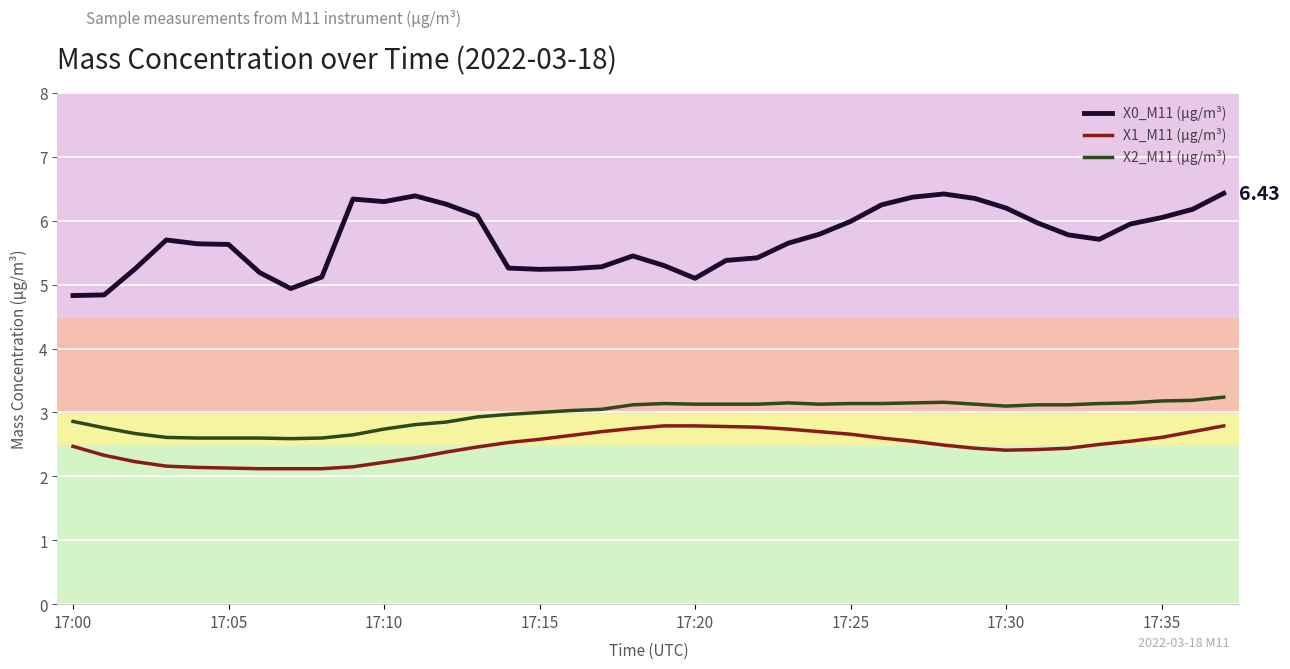

Which series has the largest total across all categories?

X0_M11 (μg/m³)